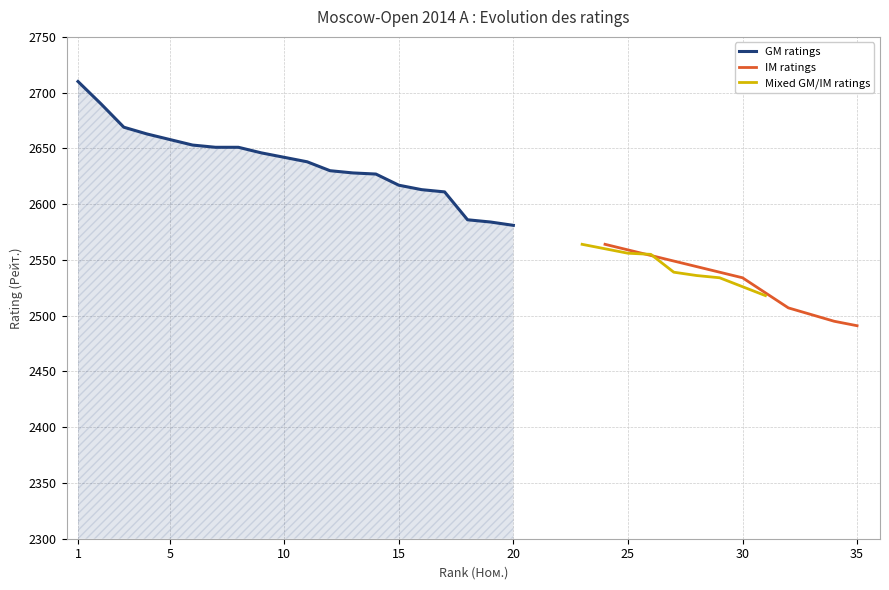

What is the minimum value for GM ratings?

2581